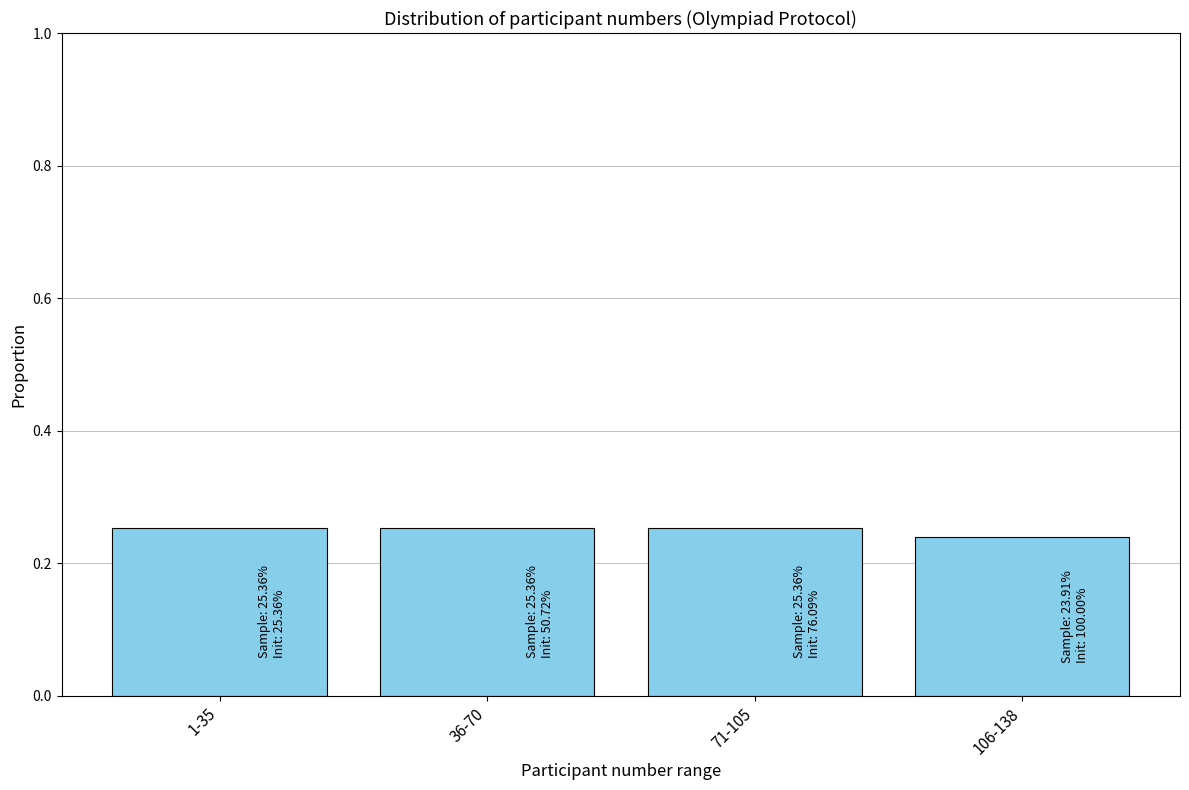

The chart shows a value of 0.1 at 106-138. True or false?

False